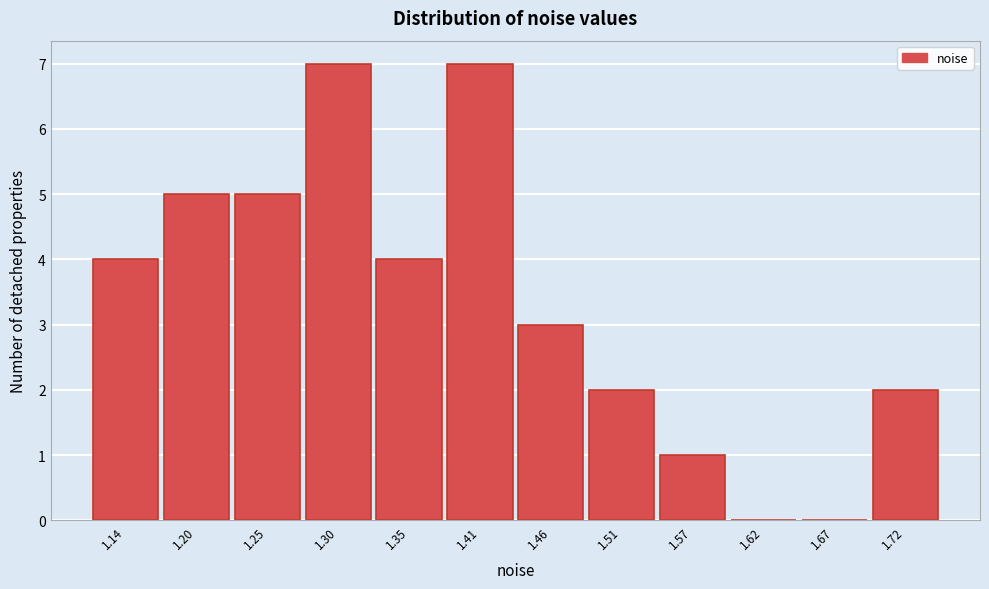

Reading left to right, what are all the values shown in this chart?

1.14=4	1.20=5	1.25=5	1.30=7	1.35=4	1.41=7	1.46=3	1.51=2	1.57=1	1.62=0	1.67=0	1.72=2